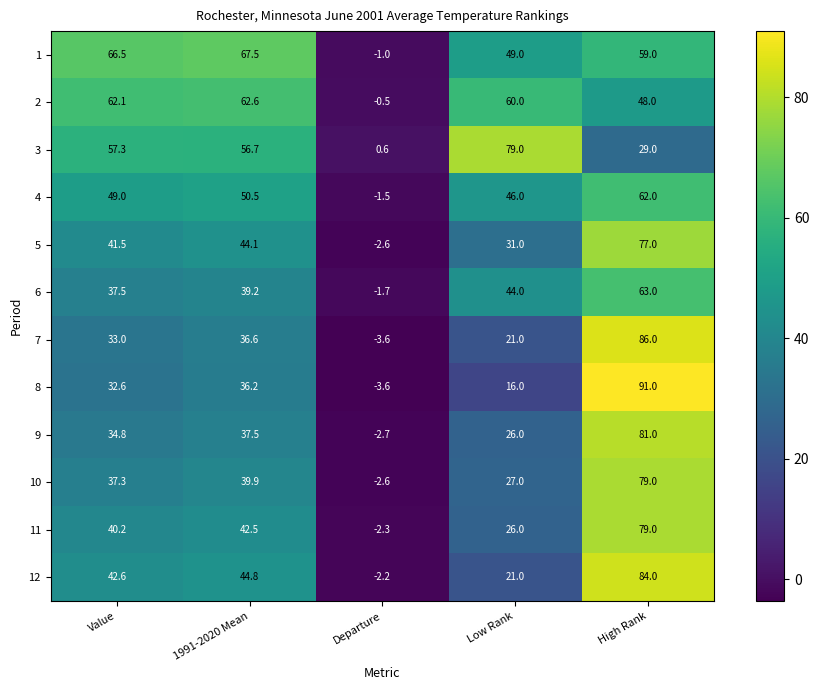

Which series has the largest range (max minus min)?

8